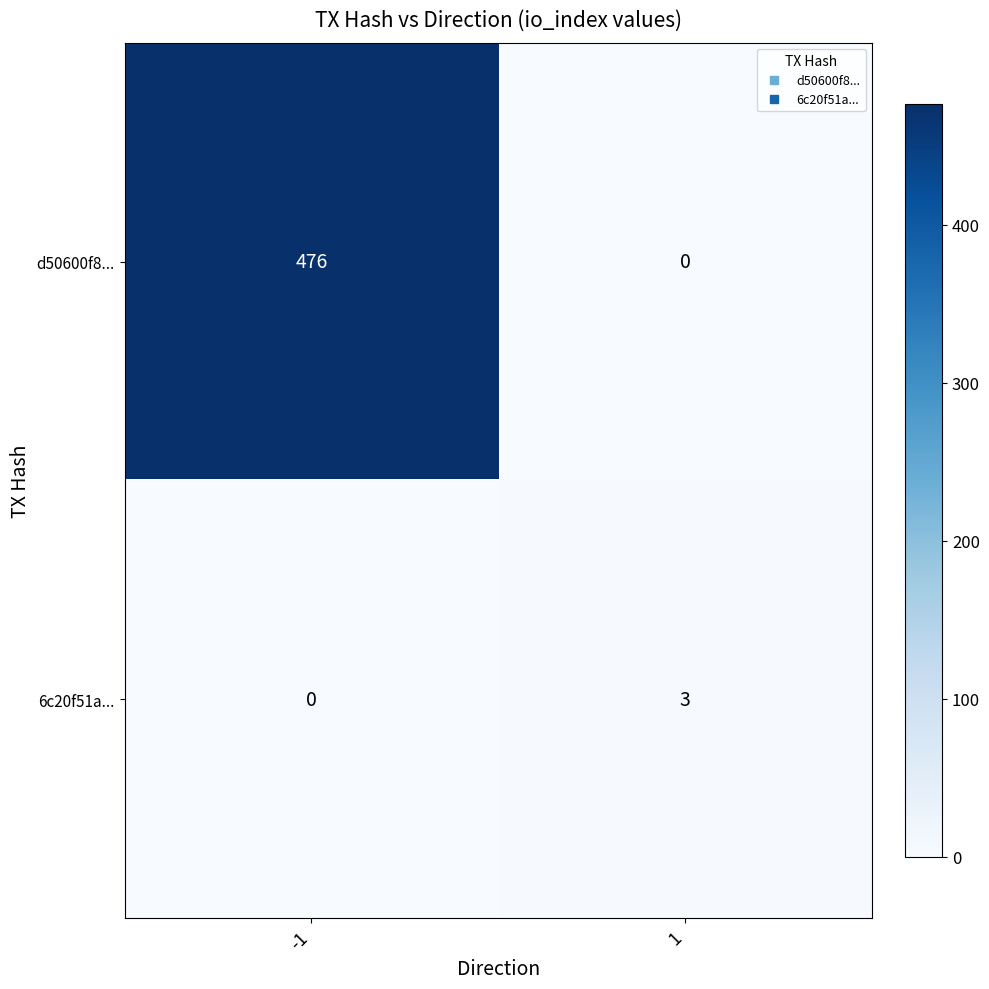

What is the difference between the 6c20f51a... values at -1 and 1?

3